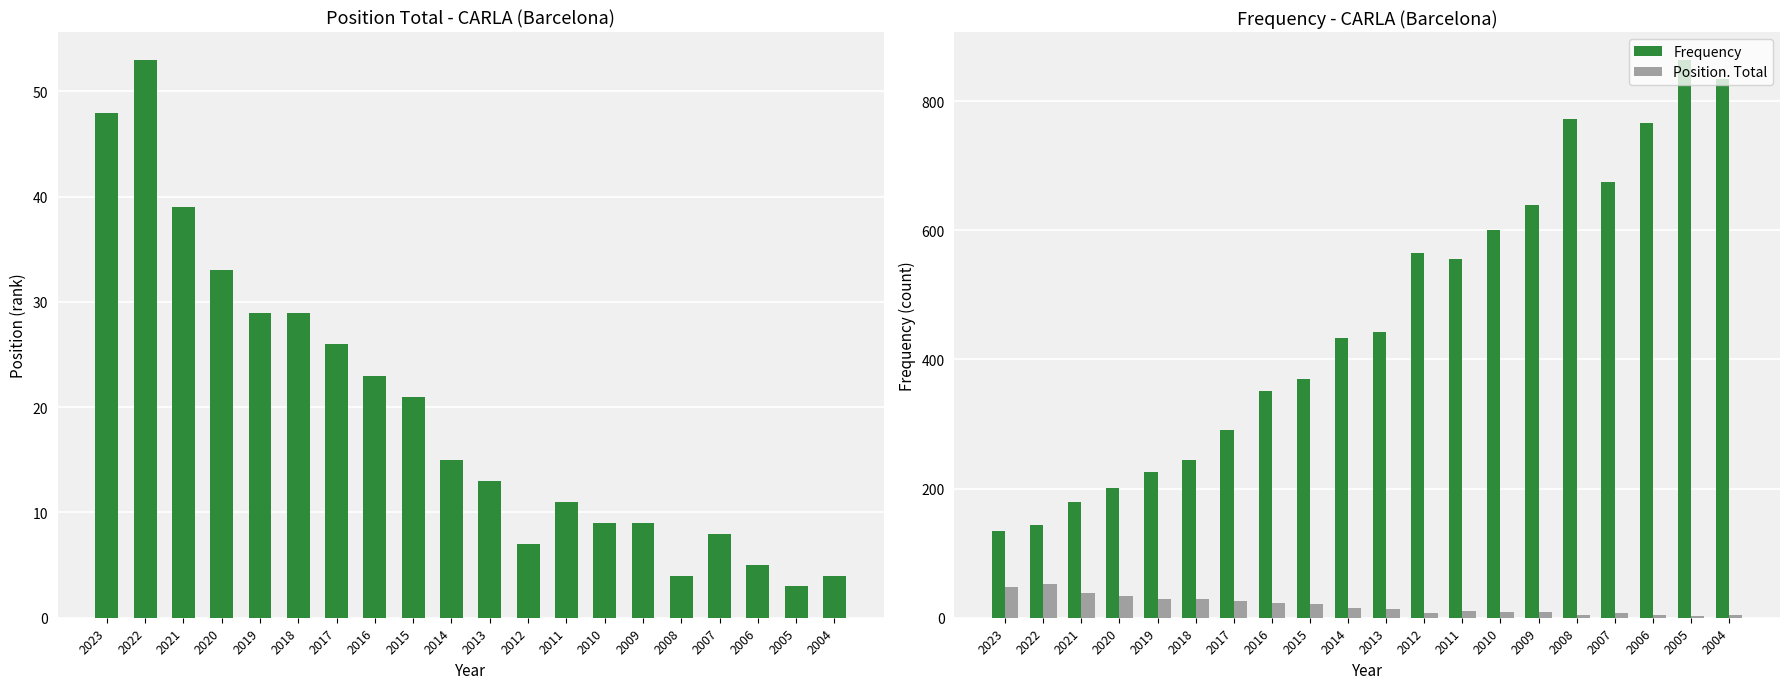

Is the value of Frequency at 2007 greater than the value of Position. Total at 2013?

Yes